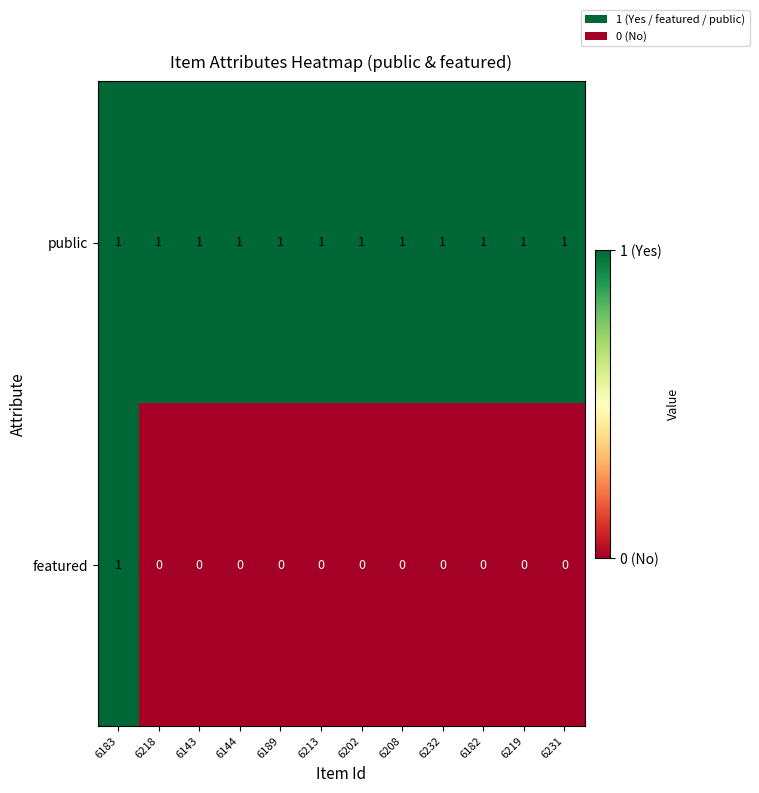

The featured series shows -1 at 6231. True or false?

False